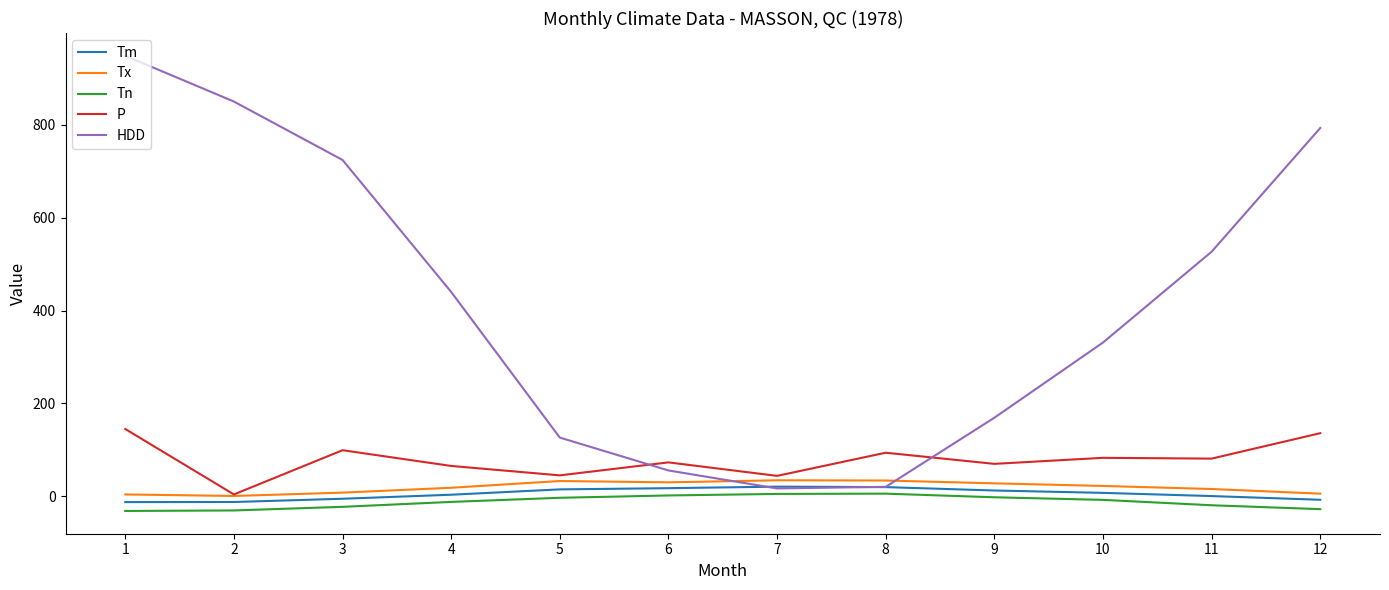

Where does the P series first go above 81?

1